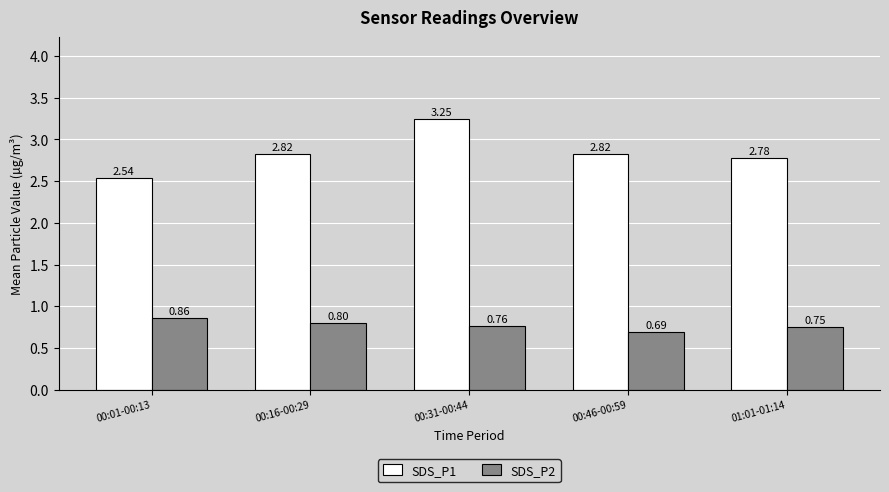

Is the value of SDS_P2 at 00:46-00:59 greater than the value of SDS_P1 at 00:01-00:13?

No